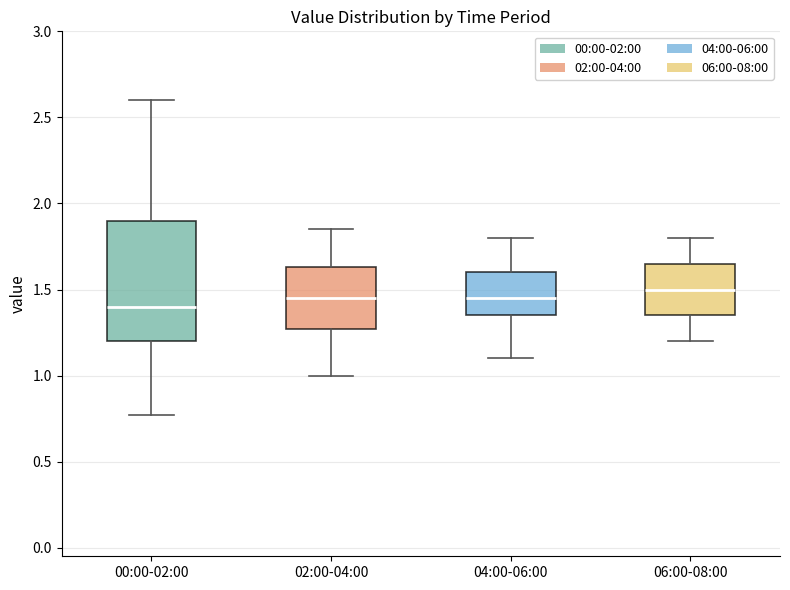

Which box's median line is the highest?

06:00-08:00